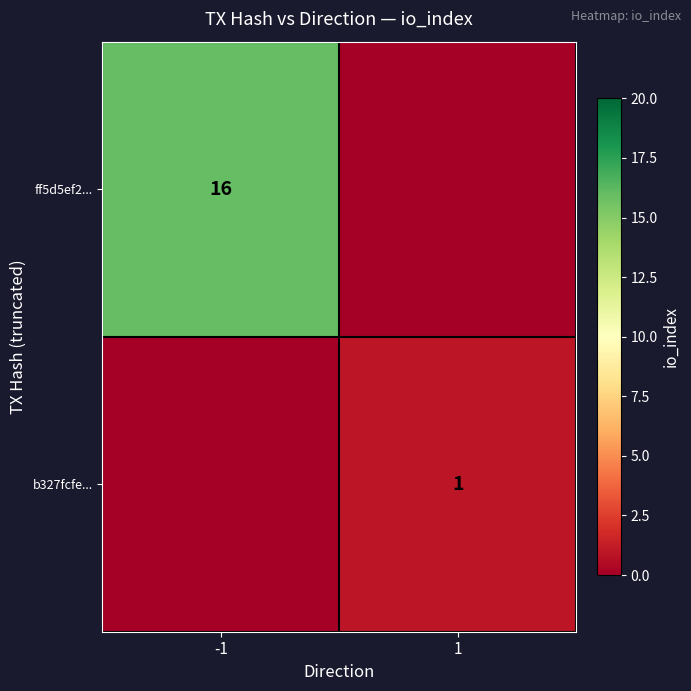

The value of ff5d5ef2... at -1 is 16. True or false?

True